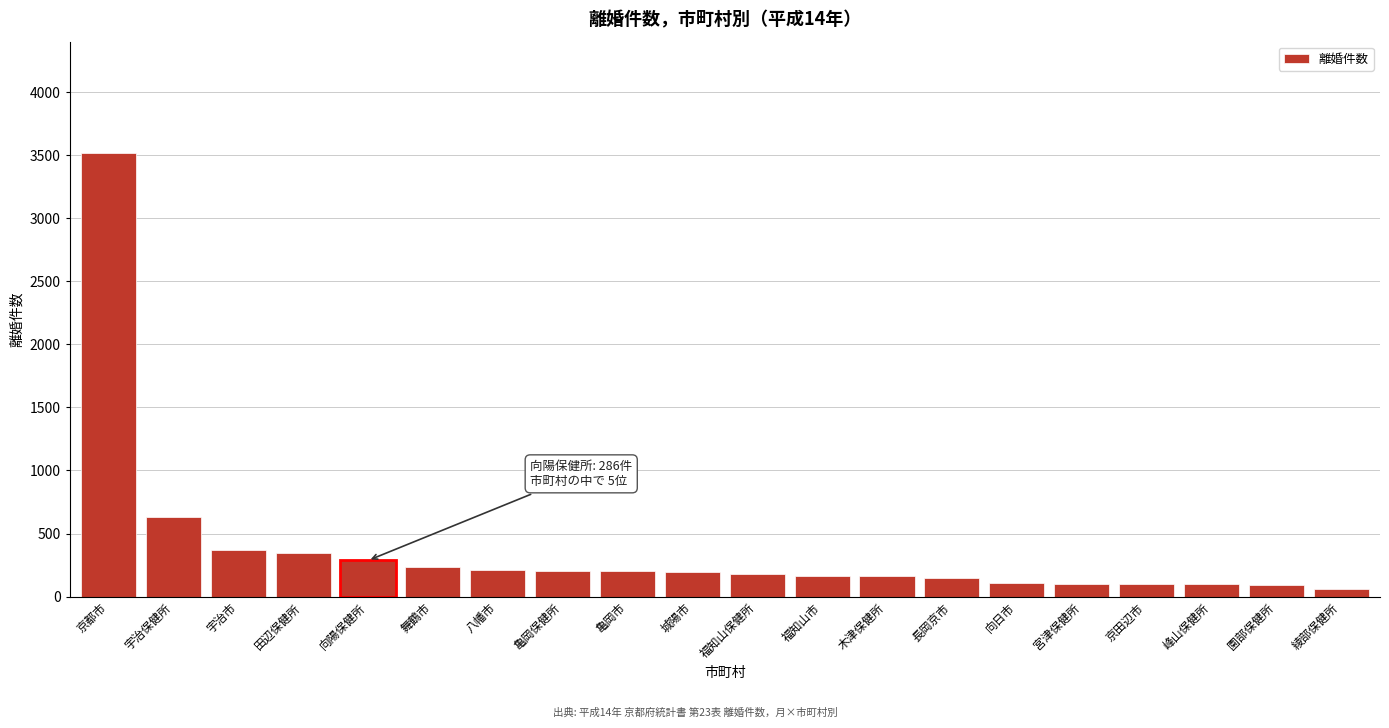

What value does the data have at 向日市?

110